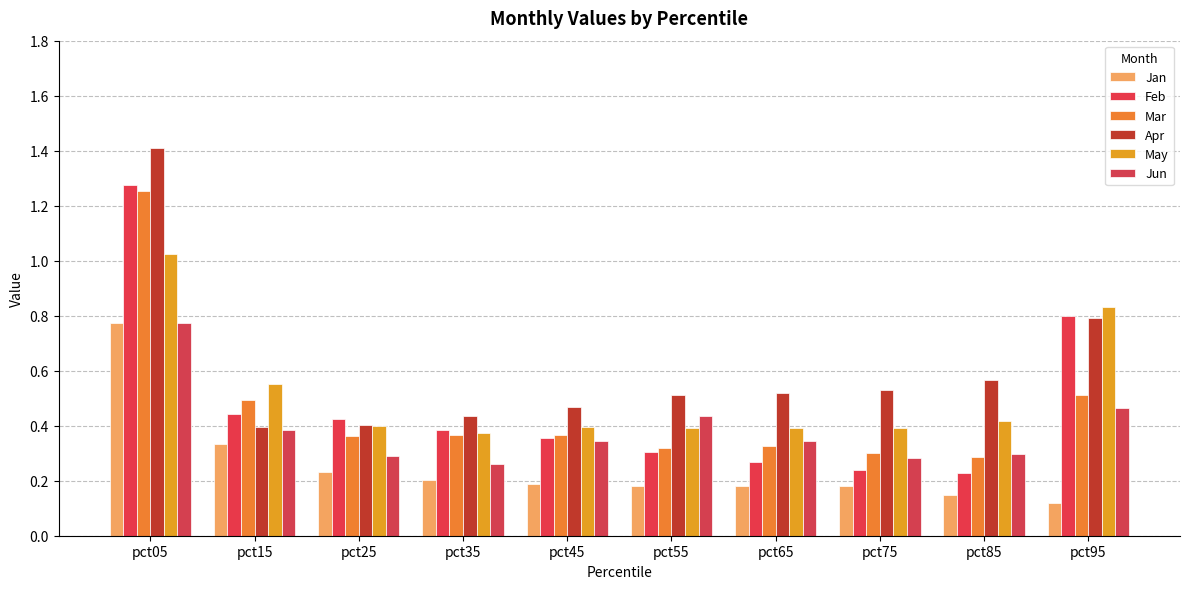

Between pct25 and pct95, which is larger?

pct25